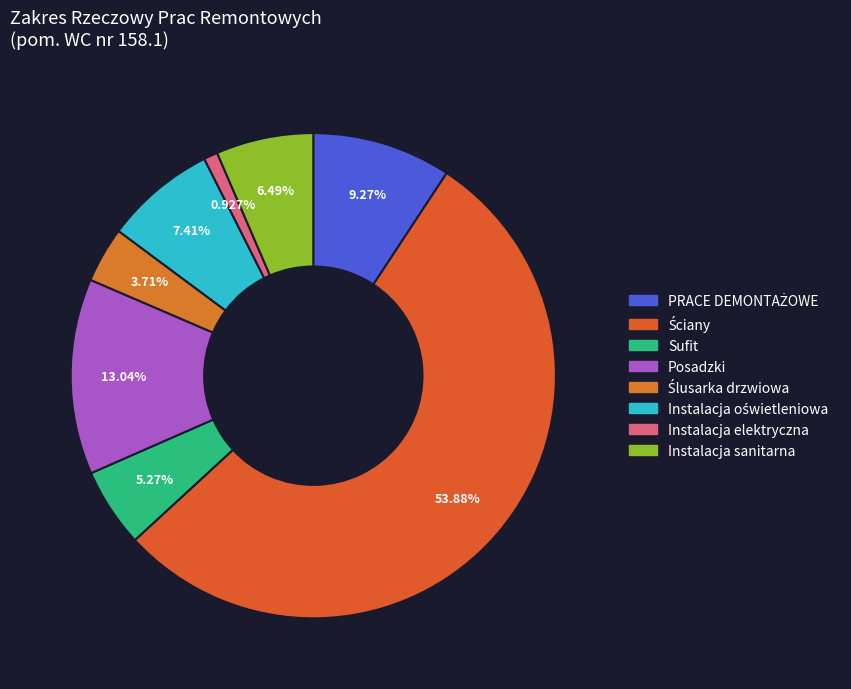

To the nearest percent, what is the average slice percentage?

12%